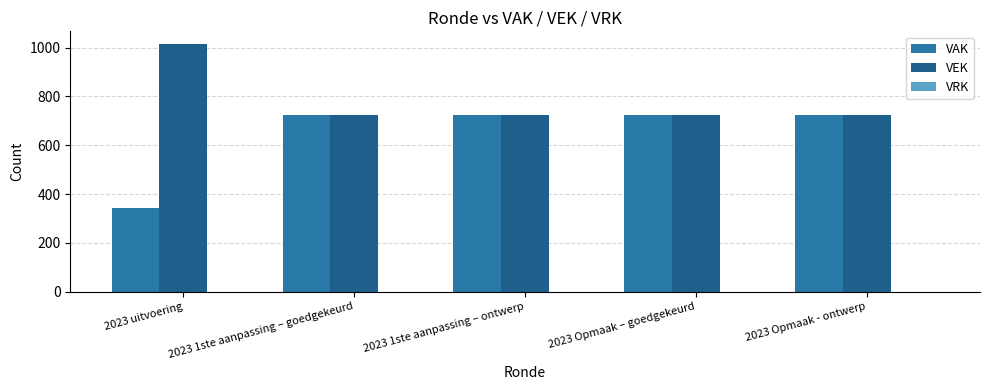

How many data points in VEK are above 723?

1